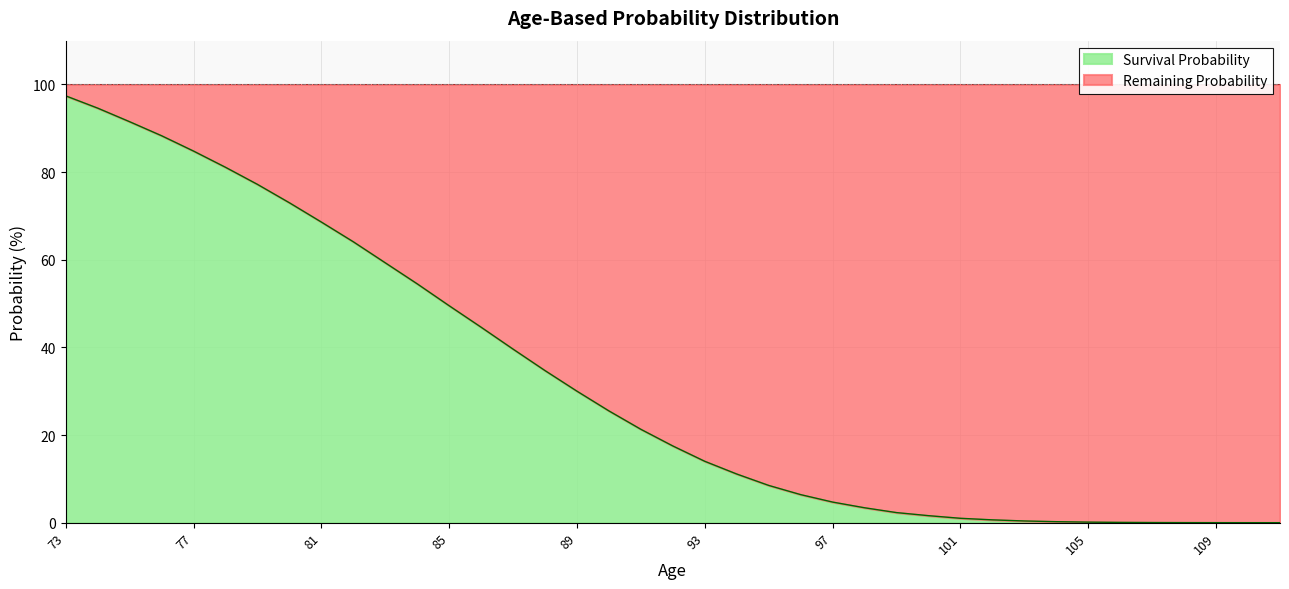

At which category does the chart reach its peak across all series?

73